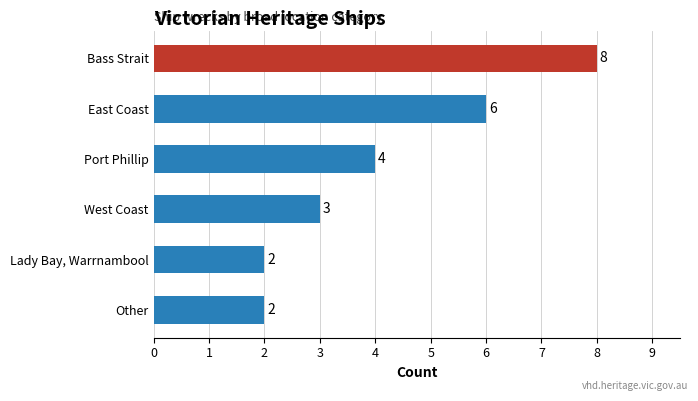

What position from the top is Lady Bay, Warrnambool?

5